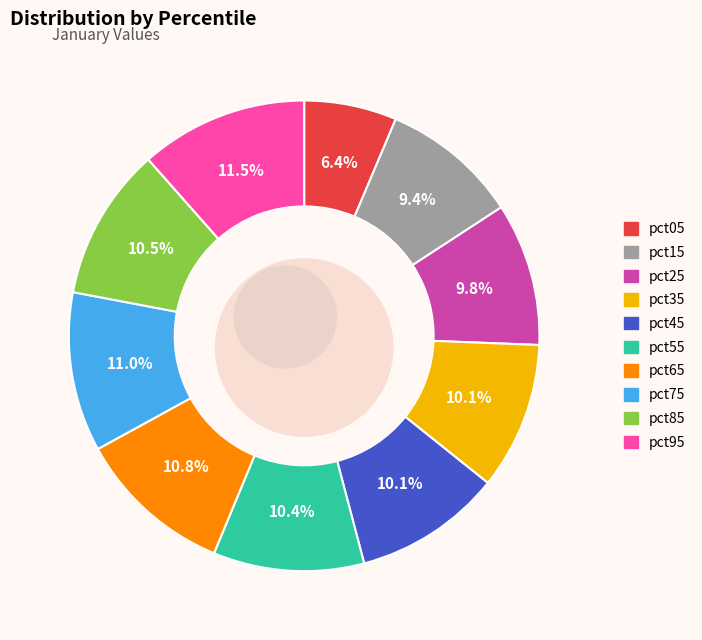

True or false: pct65 accounts for 11% of the total.

True